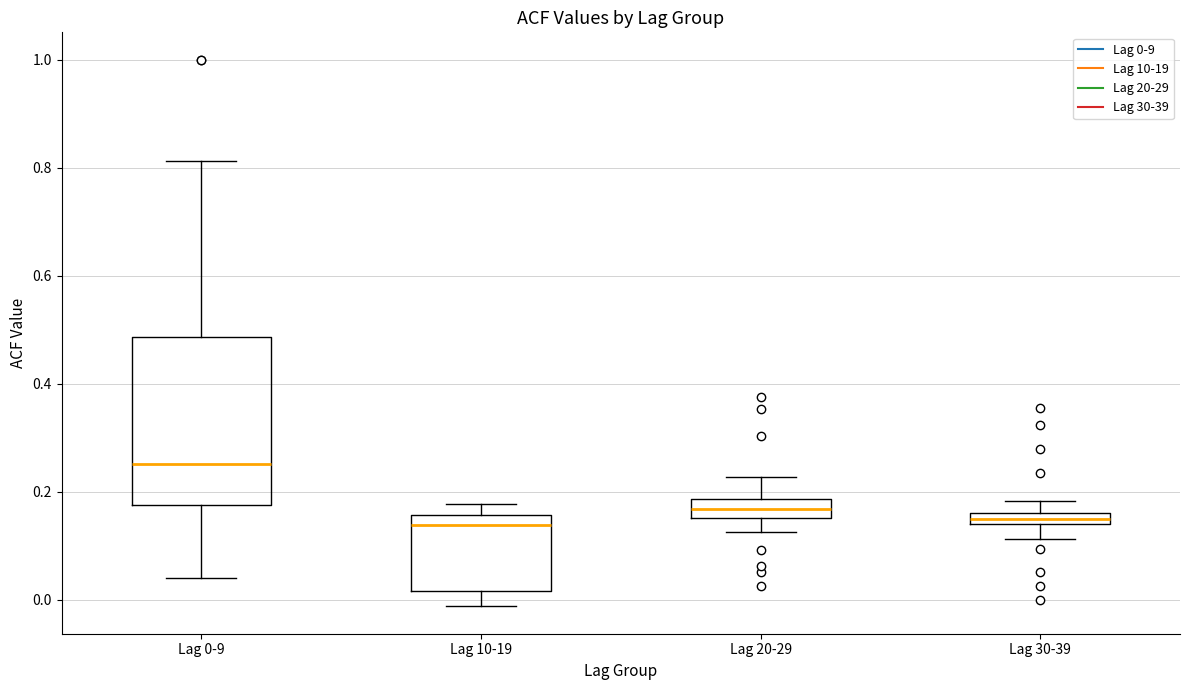

Comparing the boxes themselves (not the whiskers), which one is the tallest?

Lag 0-9